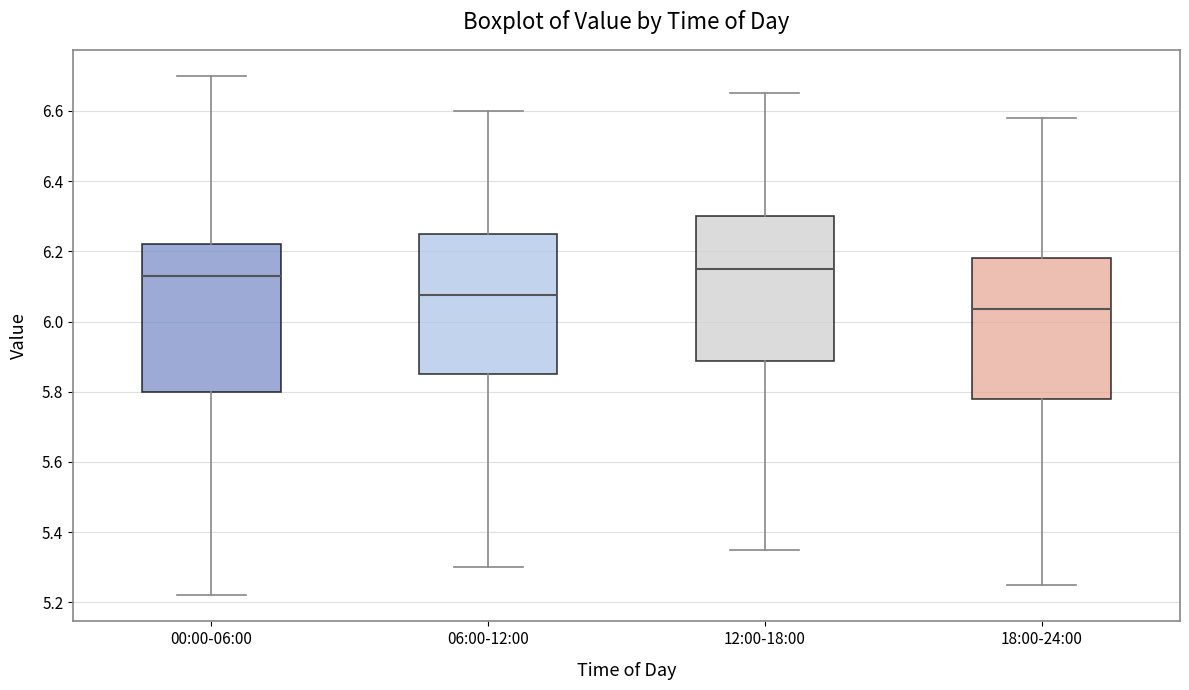

Which box has the highest median line?

12:00-18:00